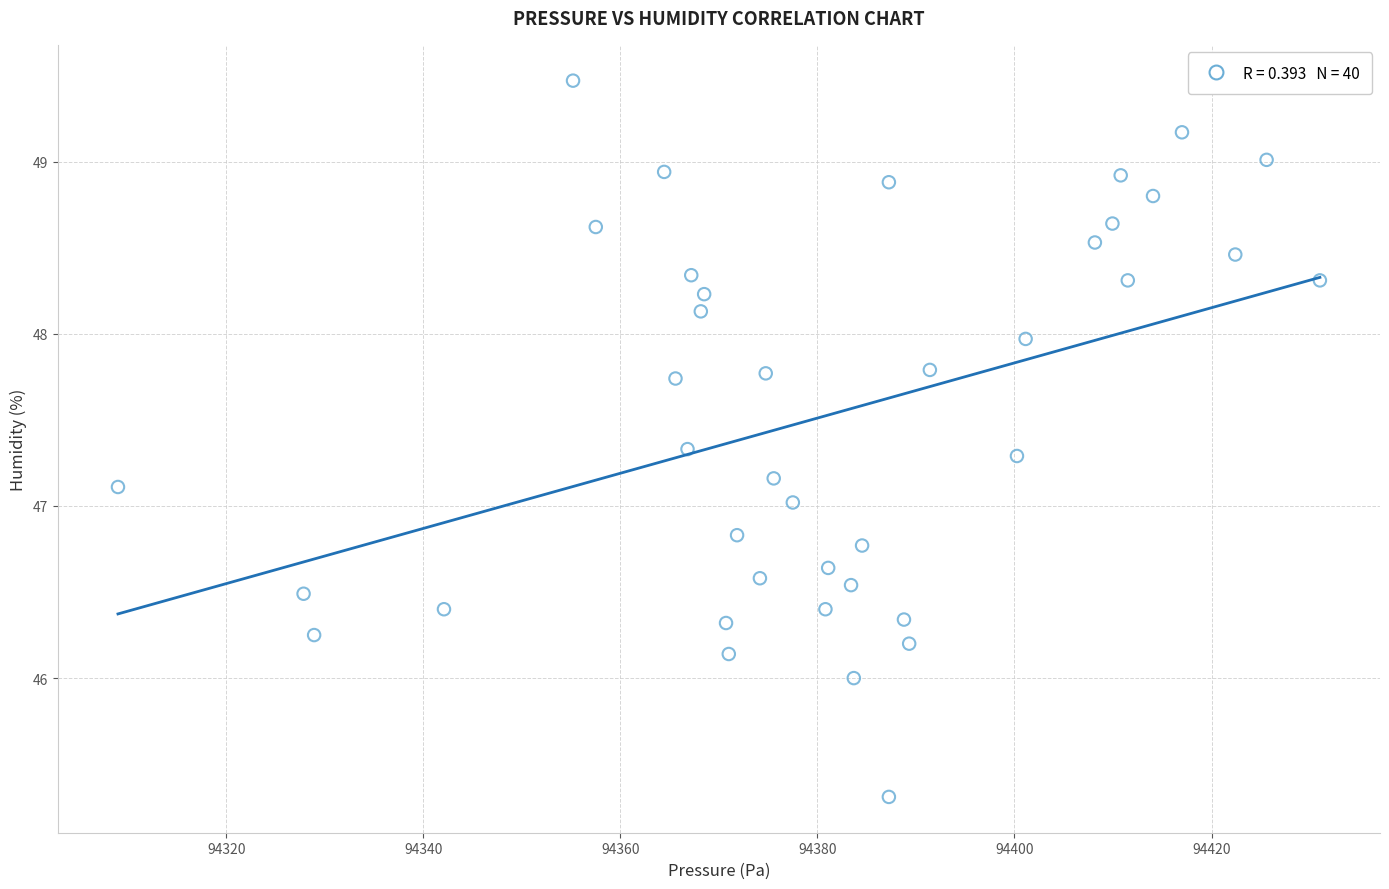

What is the range of X values (max minus min)?

122.0